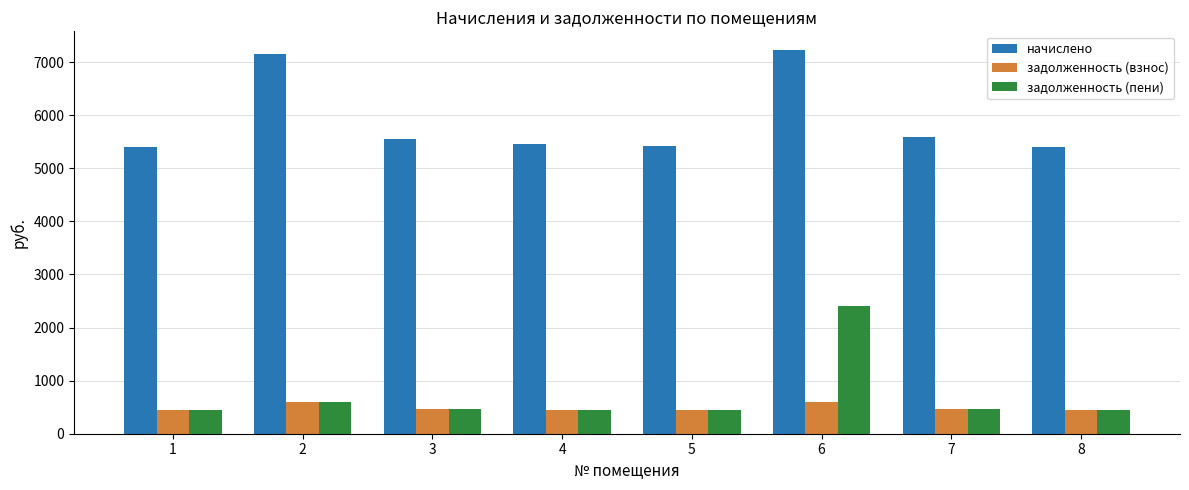

What is the minimum value shown in the chart?

449.8